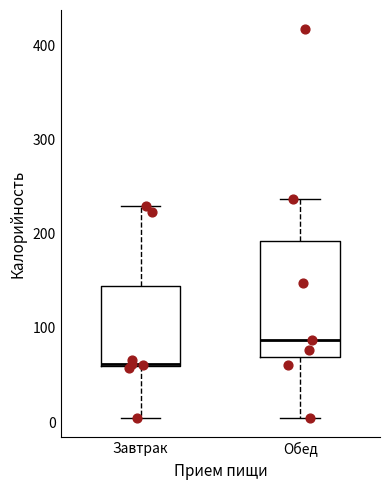

Where is the lower edge of the box for Обед on the y-axis? The values are not printed on the chart, so give them approximately, as read against the axis.

70